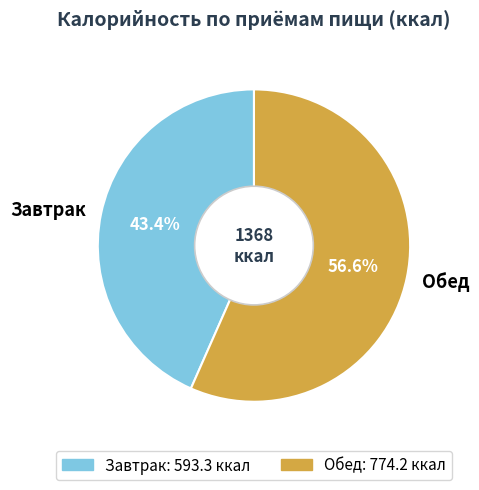

To the nearest percent, what is the difference between the Завтрак and Обед slice percentages?

13%